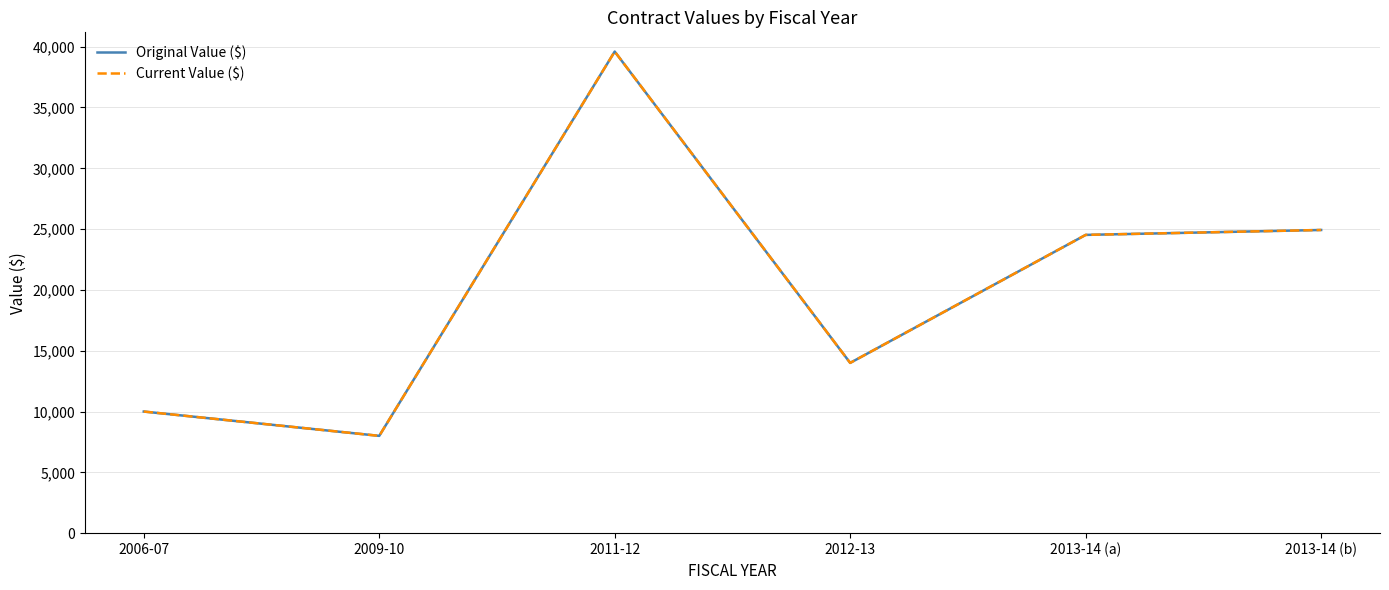

Does the chart display data point markers on the line(s)?

No